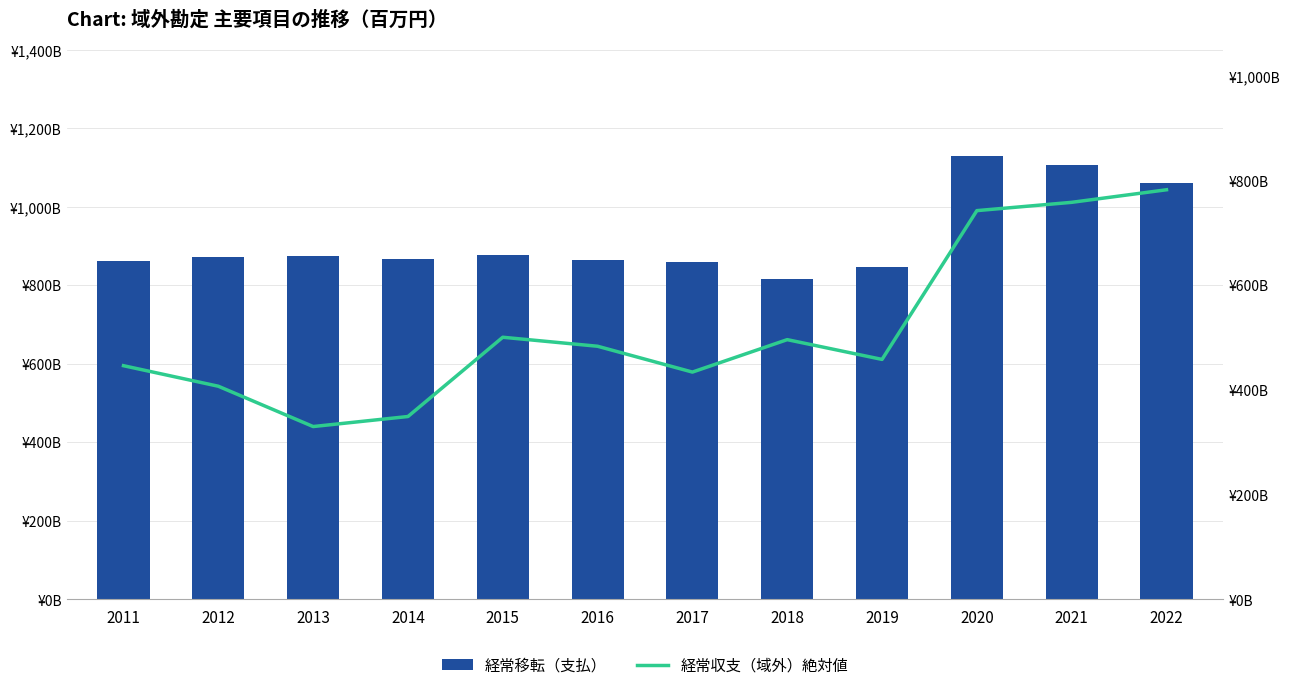

How many series are shown in this chart?

2